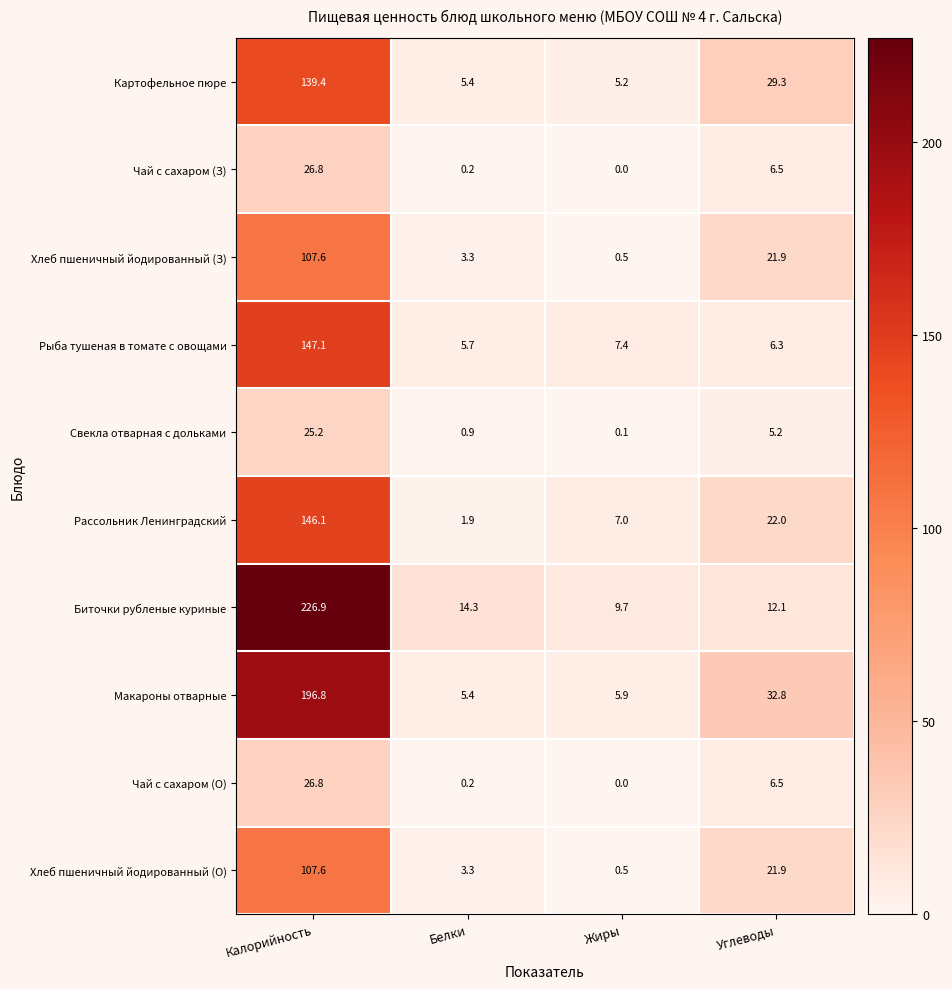

Rank the categories by Рассольник Ленинградский value from highest to lowest.

Калорийность, Углеводы, Жиры, Белки